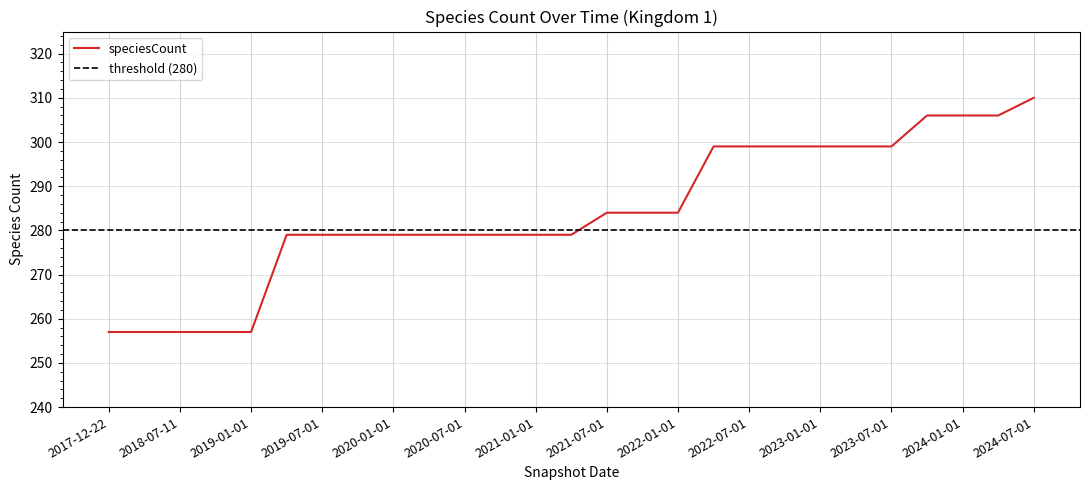

Which has a higher value, 2022-07-01 or 2020-04-01?

2022-07-01